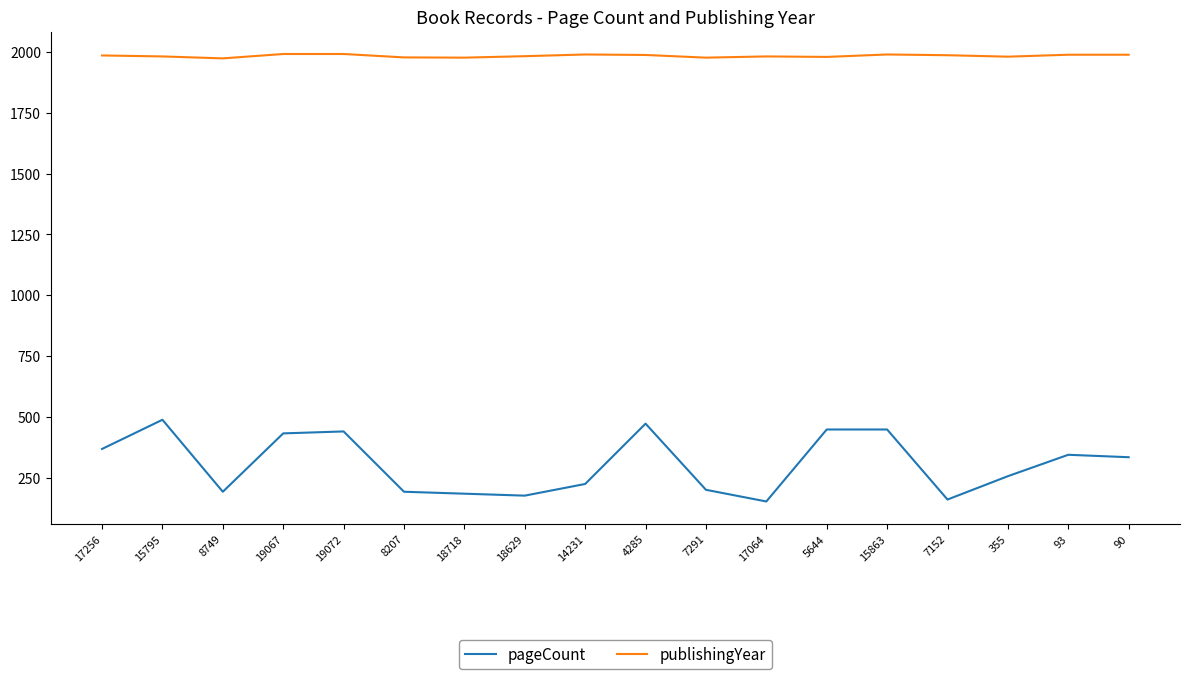

What is the minimum value shown in the chart?

152